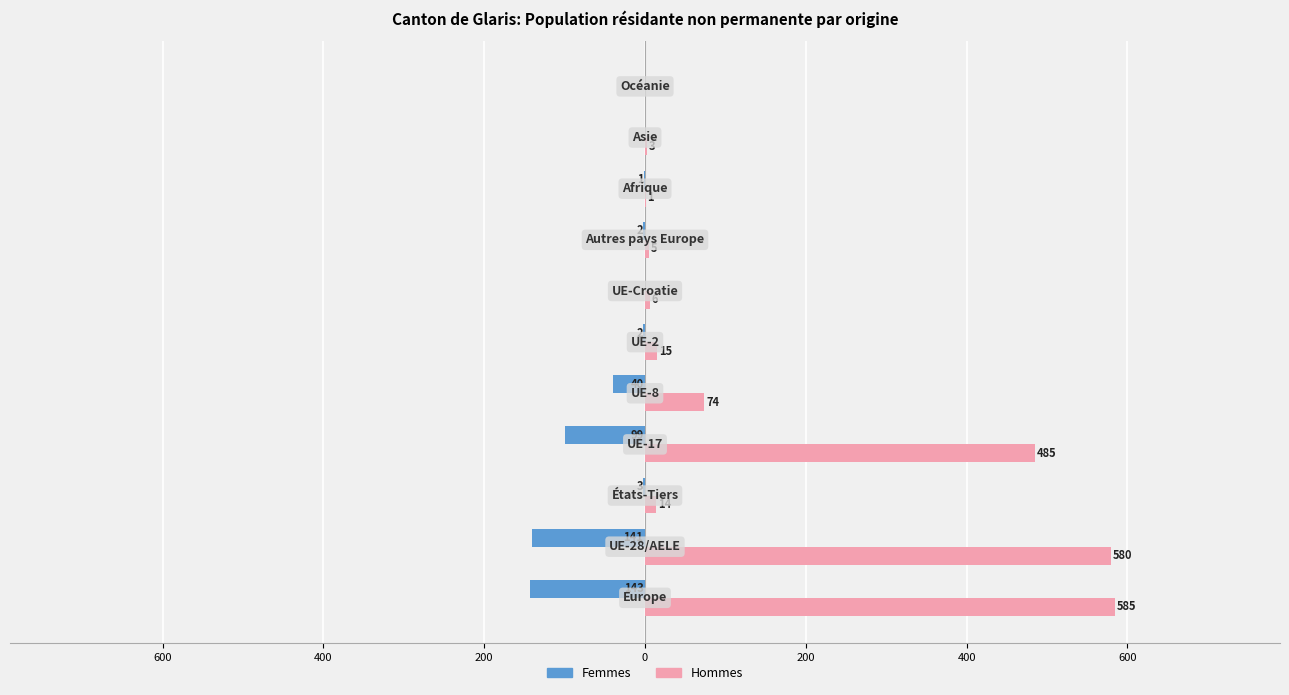

What are all the series names shown in the legend?

Femmes, Hommes